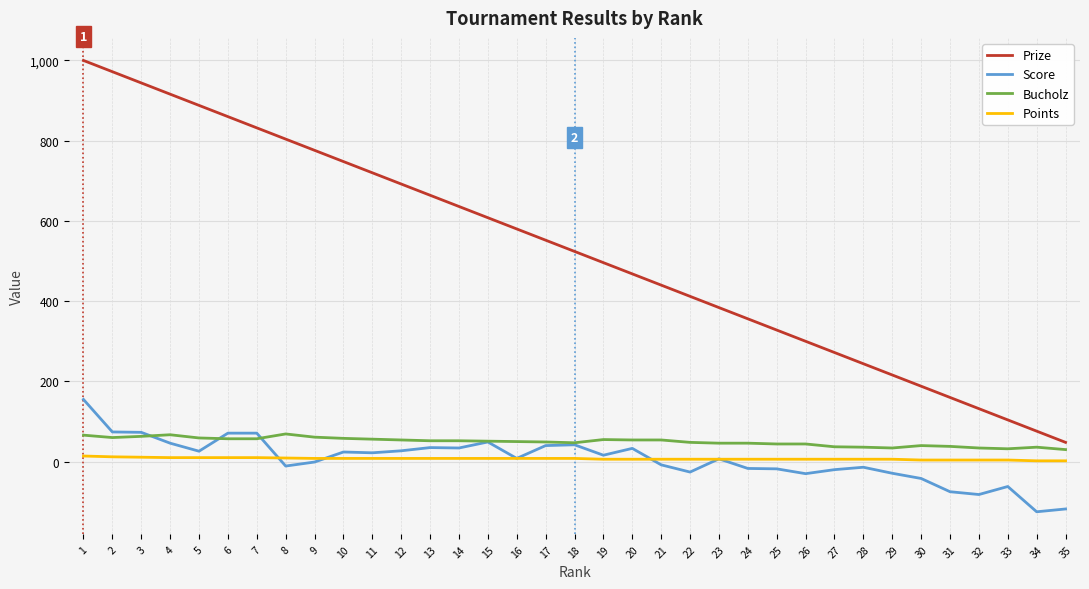

Which series changed the most between 7 and 25?

Prize